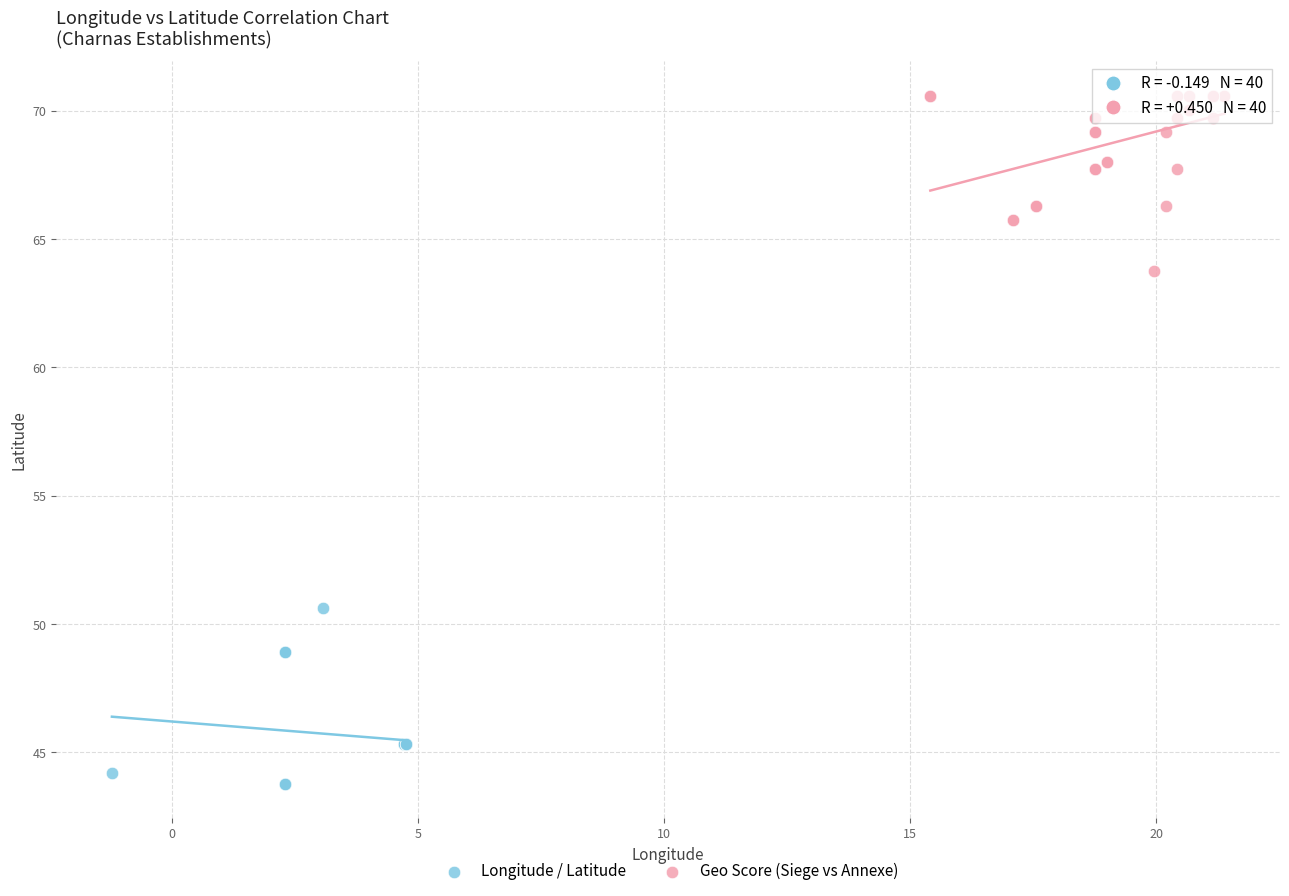

Which series contains the lowest Y value?

Longitude / Latitude